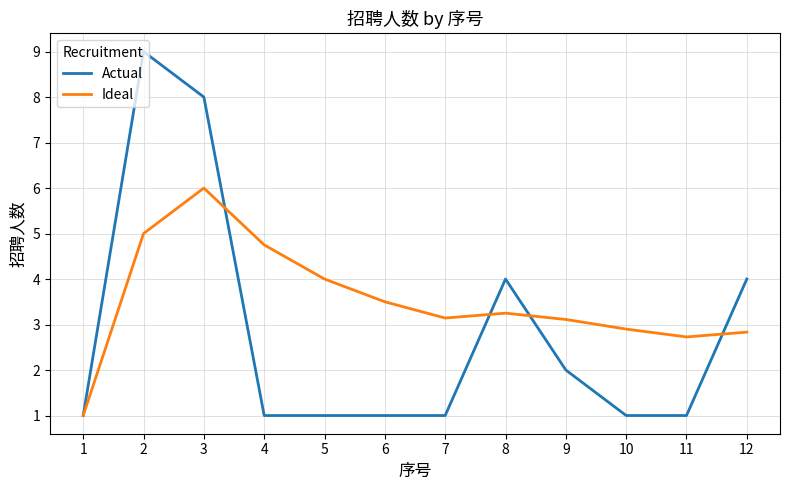

What is the difference between the second highest and second lowest values in the Actual series?

7.0